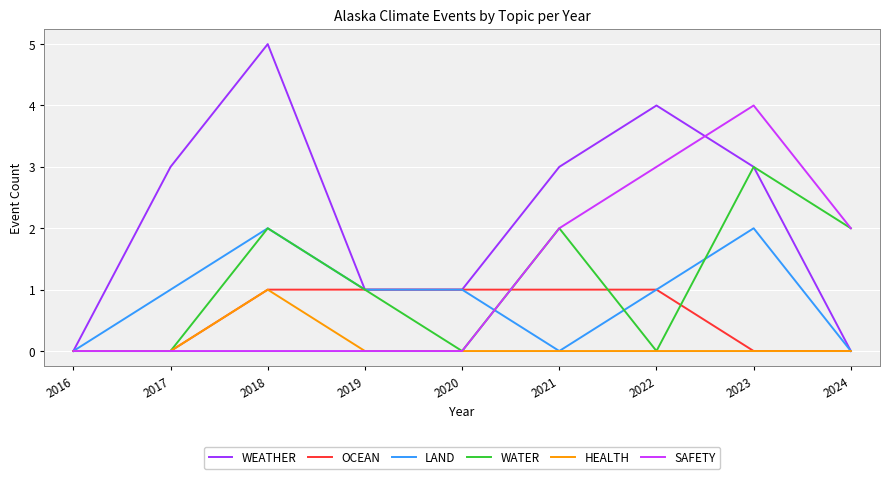

Which category has the highest value in the SAFETY series?

2023